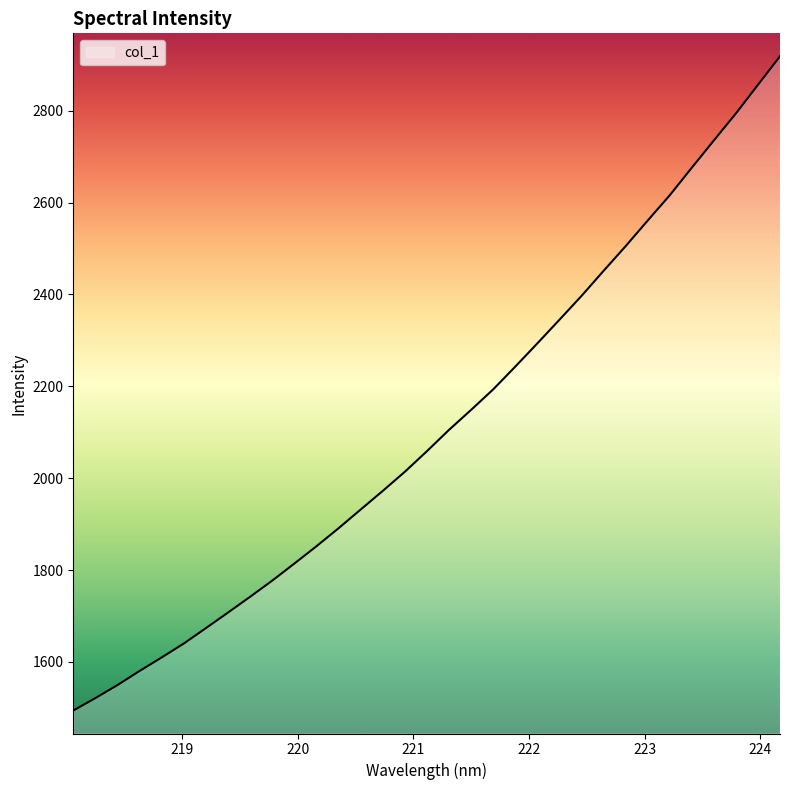

What is the greatest value displayed?

2918.6